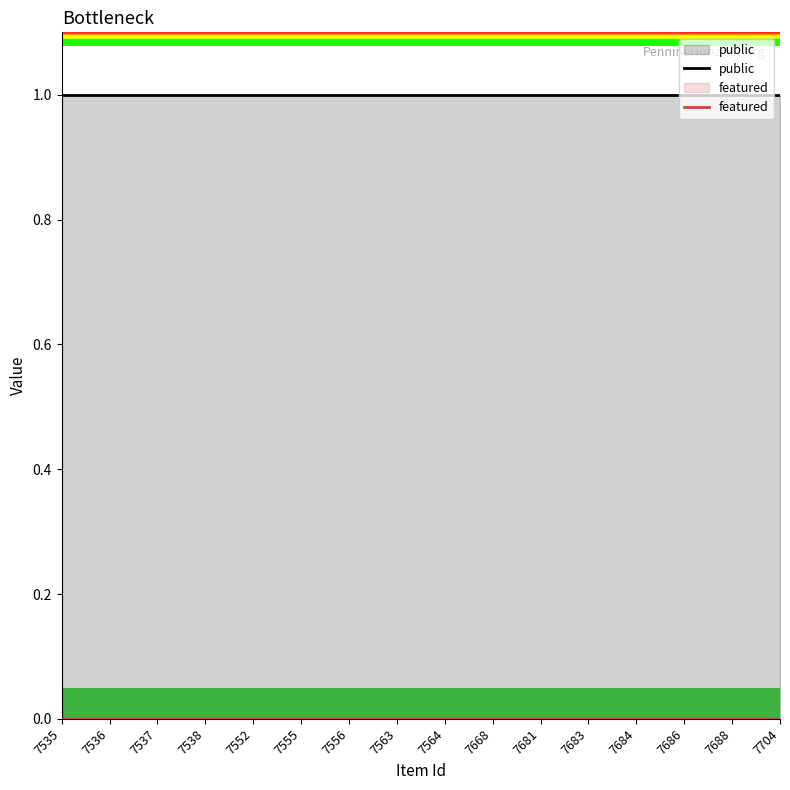

True or false: public has more than 1 points higher than both neighbors.

False